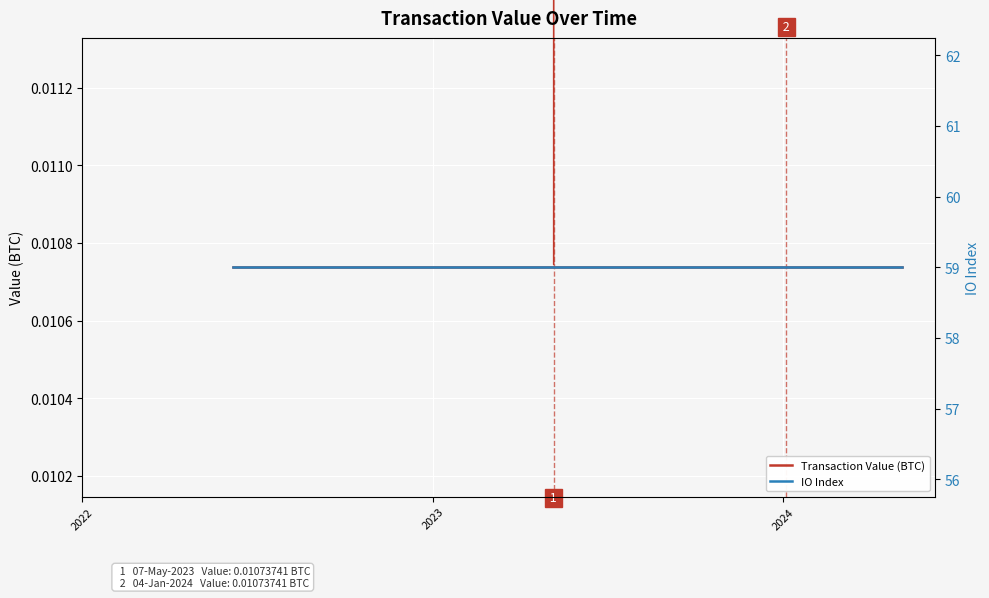

Does the chart display data point markers on the line(s)?

No